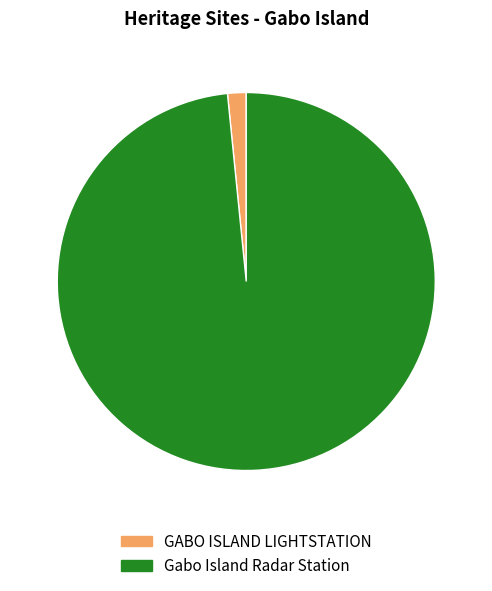

How many slices are in this pie chart?

2